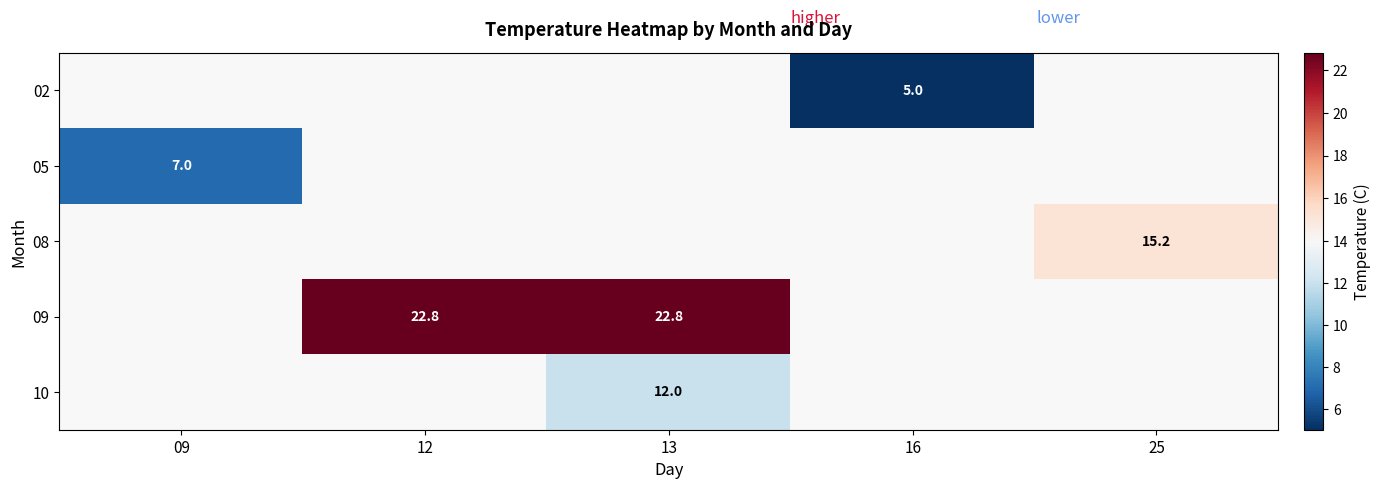

The value of 02 at 16 is 5.0. True or false?

True